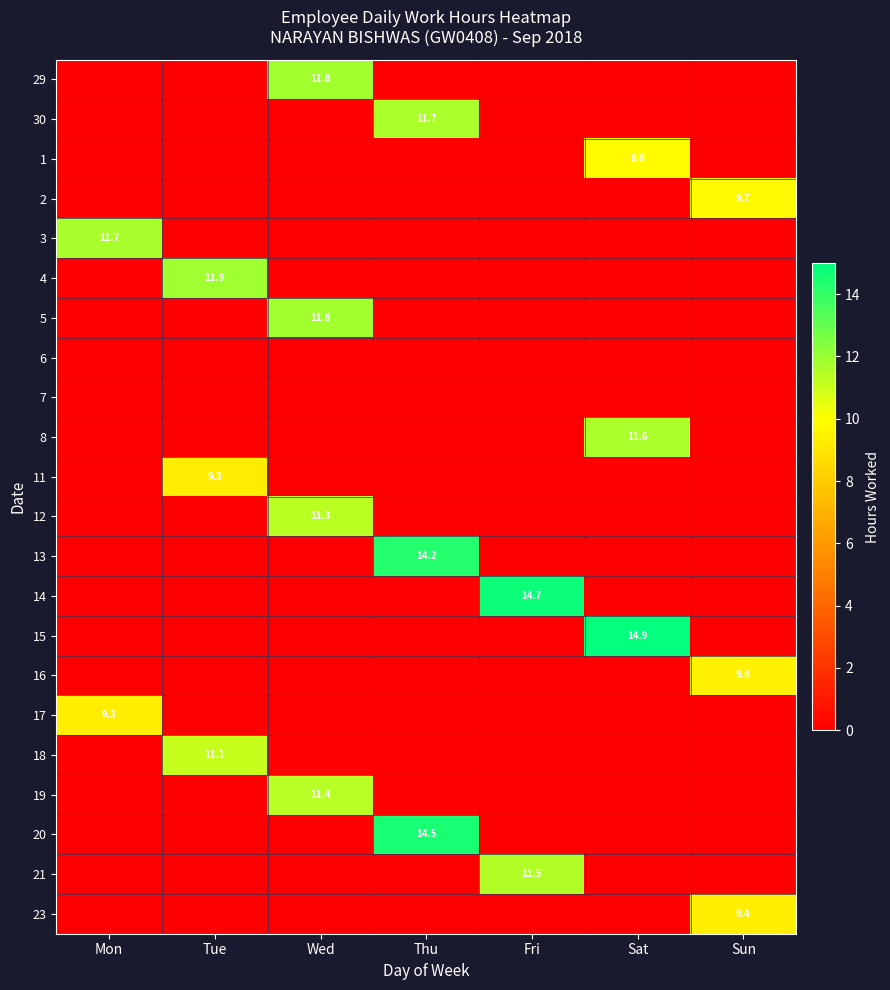

Which series has the widest spread of values?

15